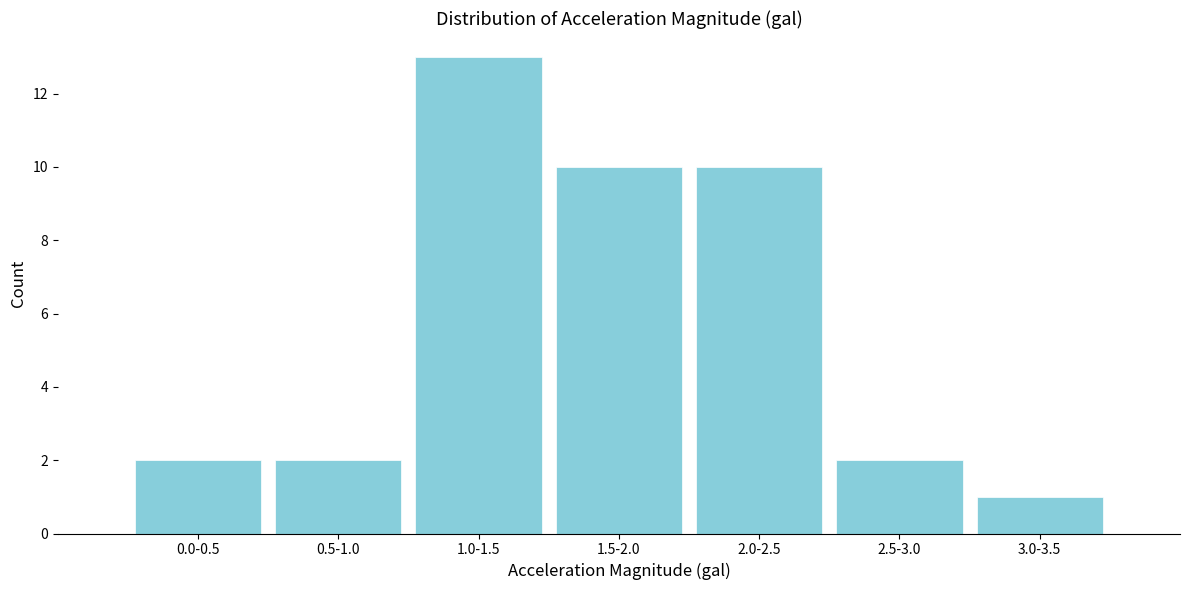

Reading right to left, extract all data points from this chart.

1	2	10	10	13	2	2